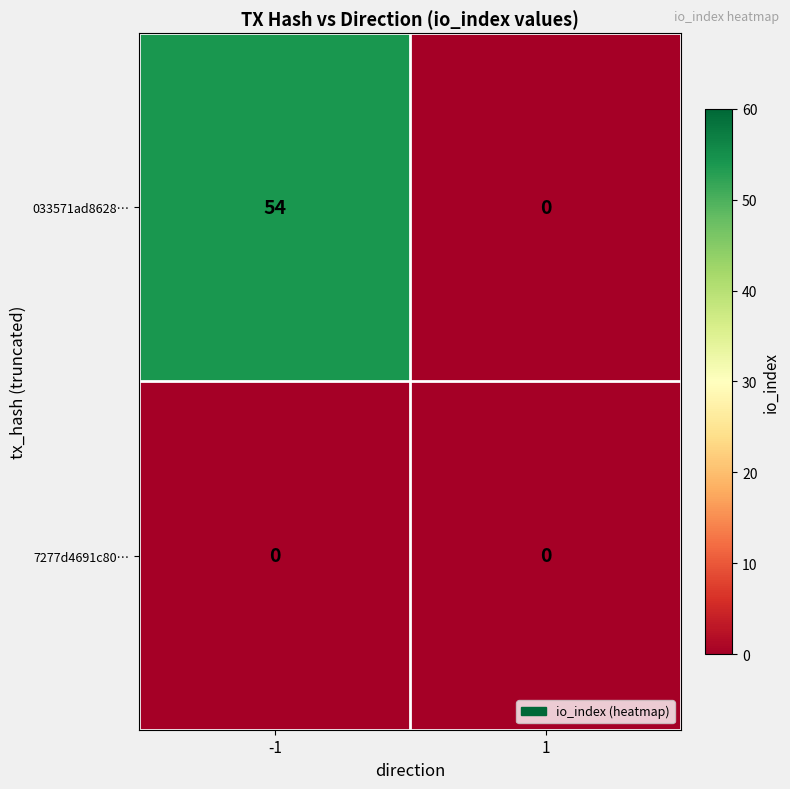

What is the highest value of the 033571ad8628… series?

54